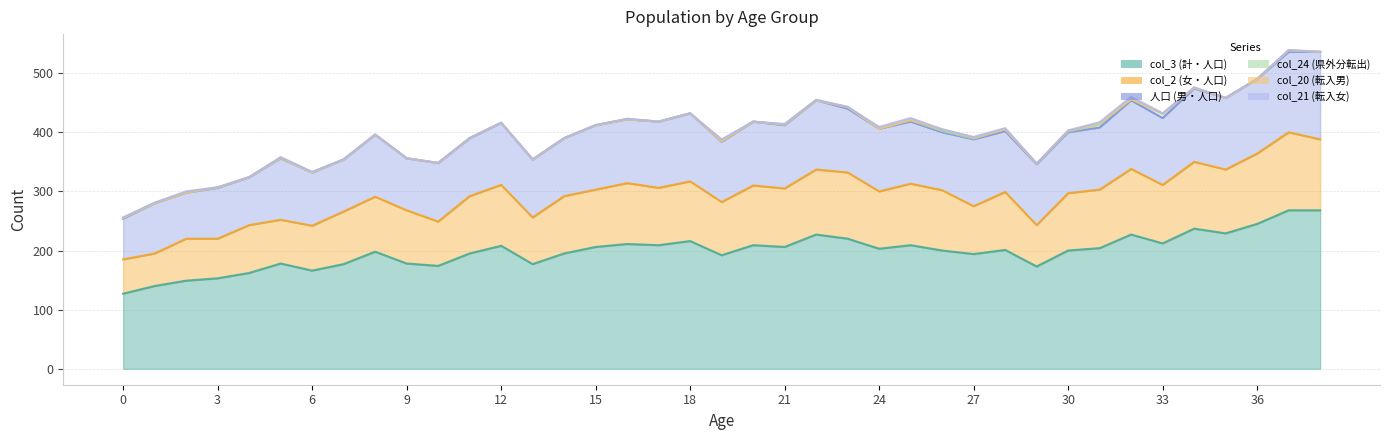

Does the chart have visible grid lines?

Yes